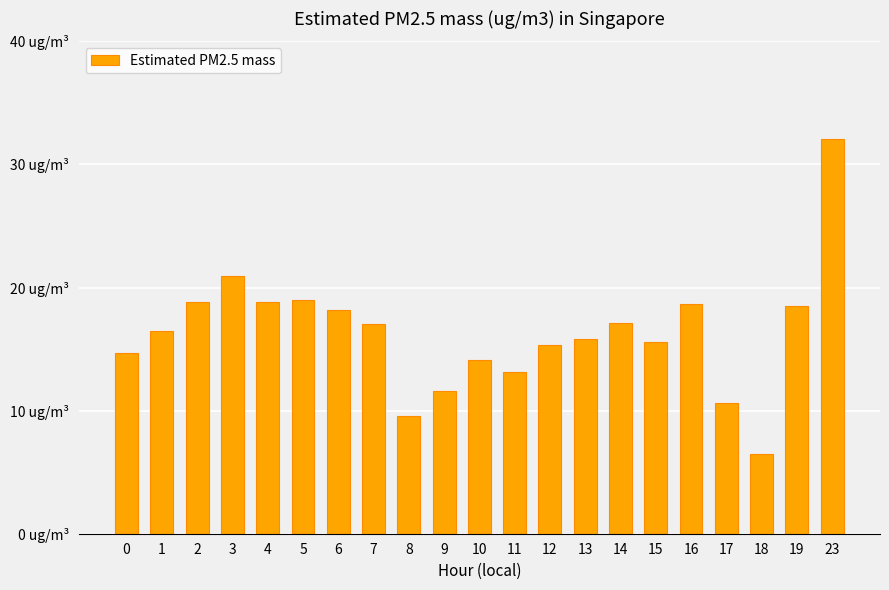

What is the value of the 7th bar from the left?

18.2